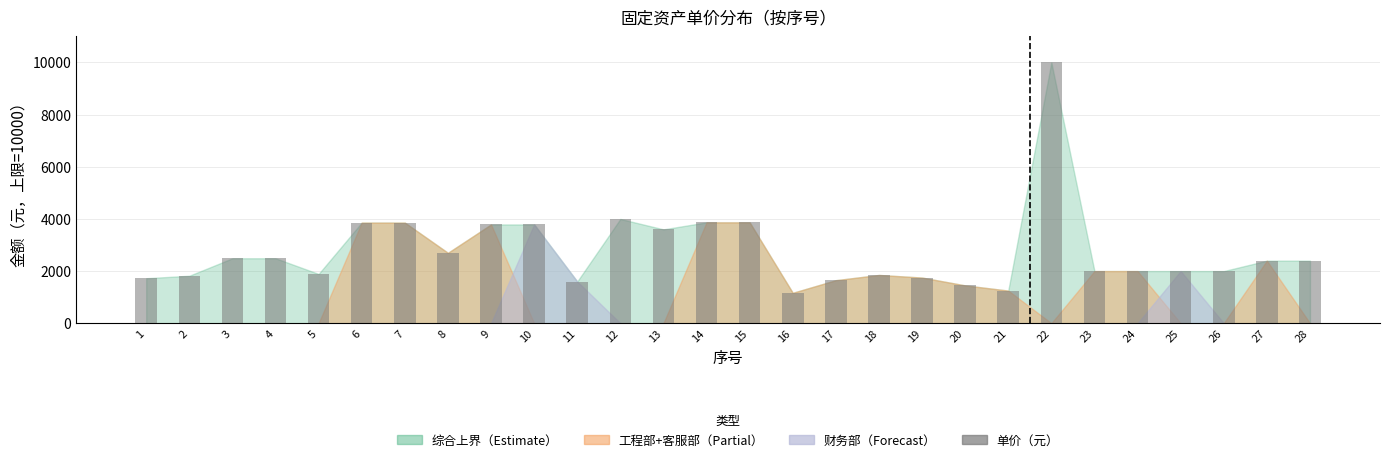

Is it true that the value at 11 is 1599?

True